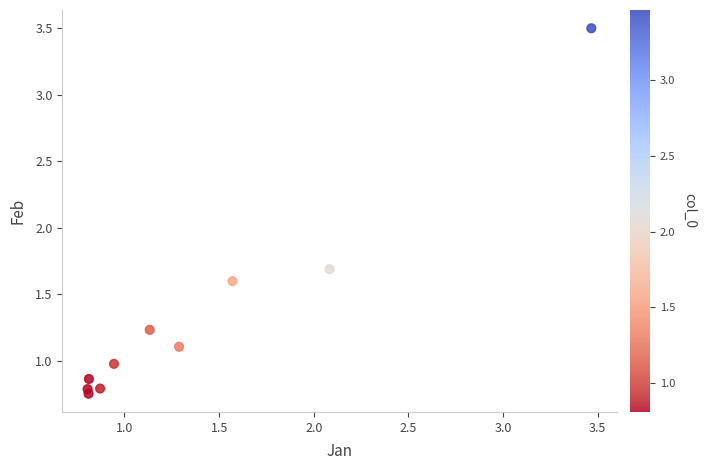

What Y value in the scatter plot is closest to 2?

1.7